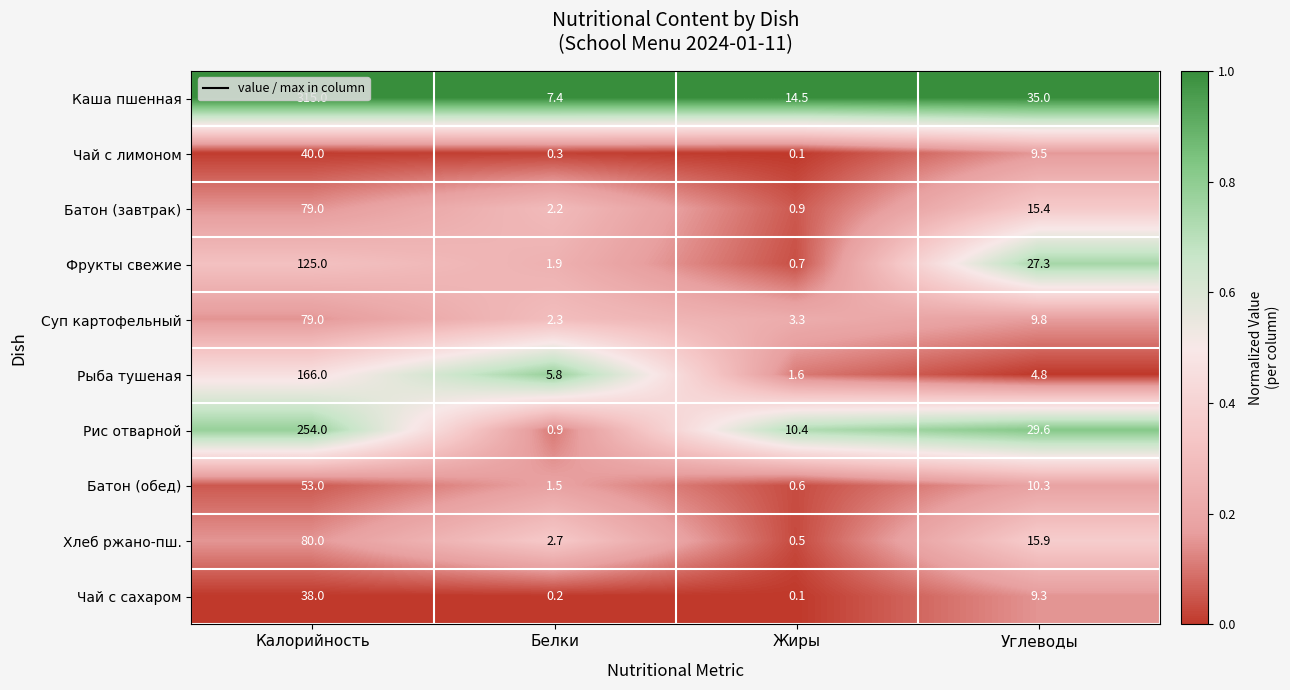

Is it true that Каша пшенная equals 164.5 at Калорийность?

False